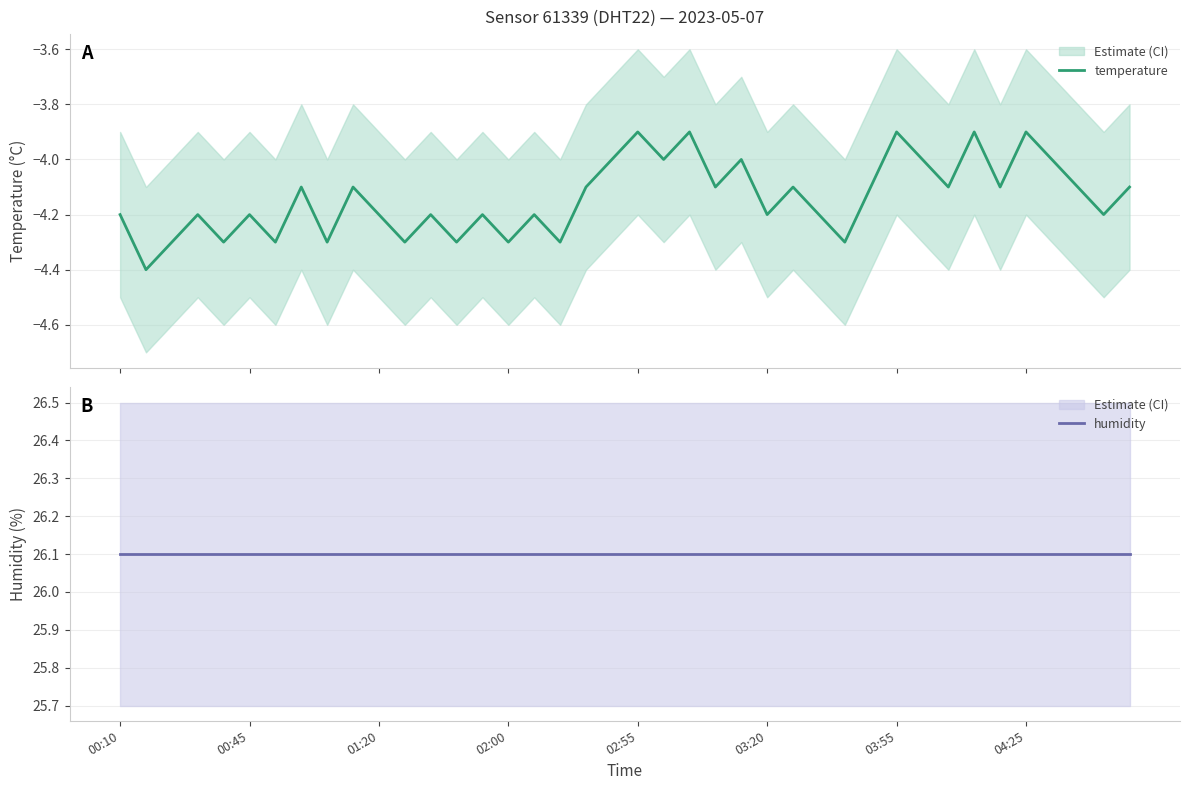

Reading left to right, extract all data points from this chart.

temperature: -4.2	-4.4	-4.3	-4.2	-4.3	-4.2	-4.3	-4.1	-4.3	-4.1	-4.2	-4.3	-4.2	-4.3	-4.2	-4.3	-4.2	-4.3	-4.1	-4.0	-3.9	-4.0	-3.9	-4.1	-4.0	-4.2	-4.1	-4.2	-4.3	-4.1	-3.9	-4.0	-4.1	-3.9	-4.1	-3.9	-4.0	-4.1	-4.2	-4.1
humidity: 26.1	26.1	26.1	26.1	26.1	26.1	26.1	26.1	26.1	26.1	26.1	26.1	26.1	26.1	26.1	26.1	26.1	26.1	26.1	26.1	26.1	26.1	26.1	26.1	26.1	26.1	26.1	26.1	26.1	26.1	26.1	26.1	26.1	26.1	26.1	26.1	26.1	26.1	26.1	26.1